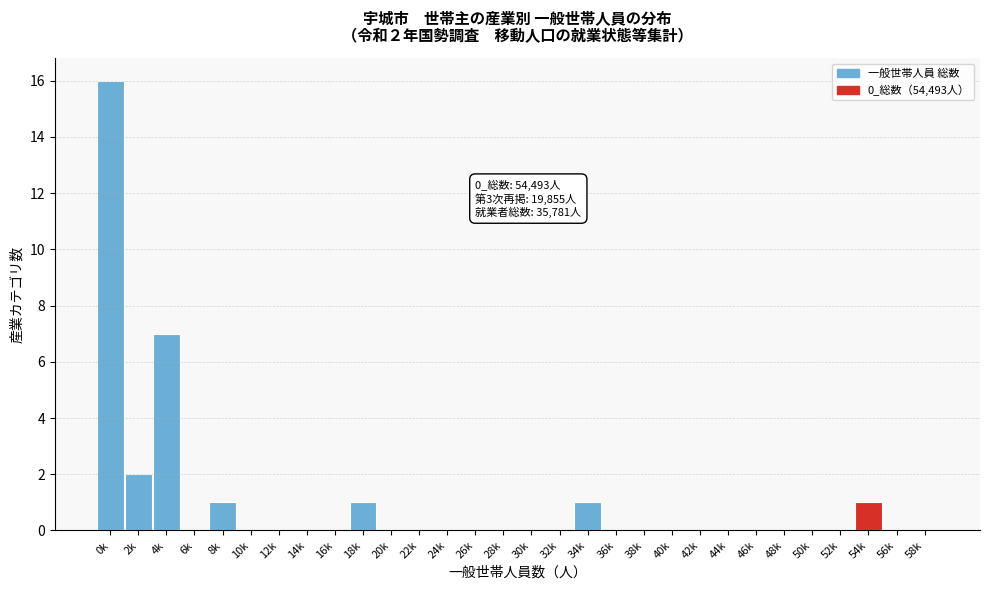

Reading left to right, transcribe all the data shown in this chart.

0k=16	2k=2	4k=7	6k=0	8k=1	10k=0	12k=0	14k=0	16k=0	18k=1	20k=0	22k=0	24k=0	26k=0	28k=0	30k=0	32k=0	34k=1	36k=0	38k=0	40k=0	42k=0	44k=0	46k=0	48k=0	50k=0	52k=0	54k=1	56k=0	58k=0